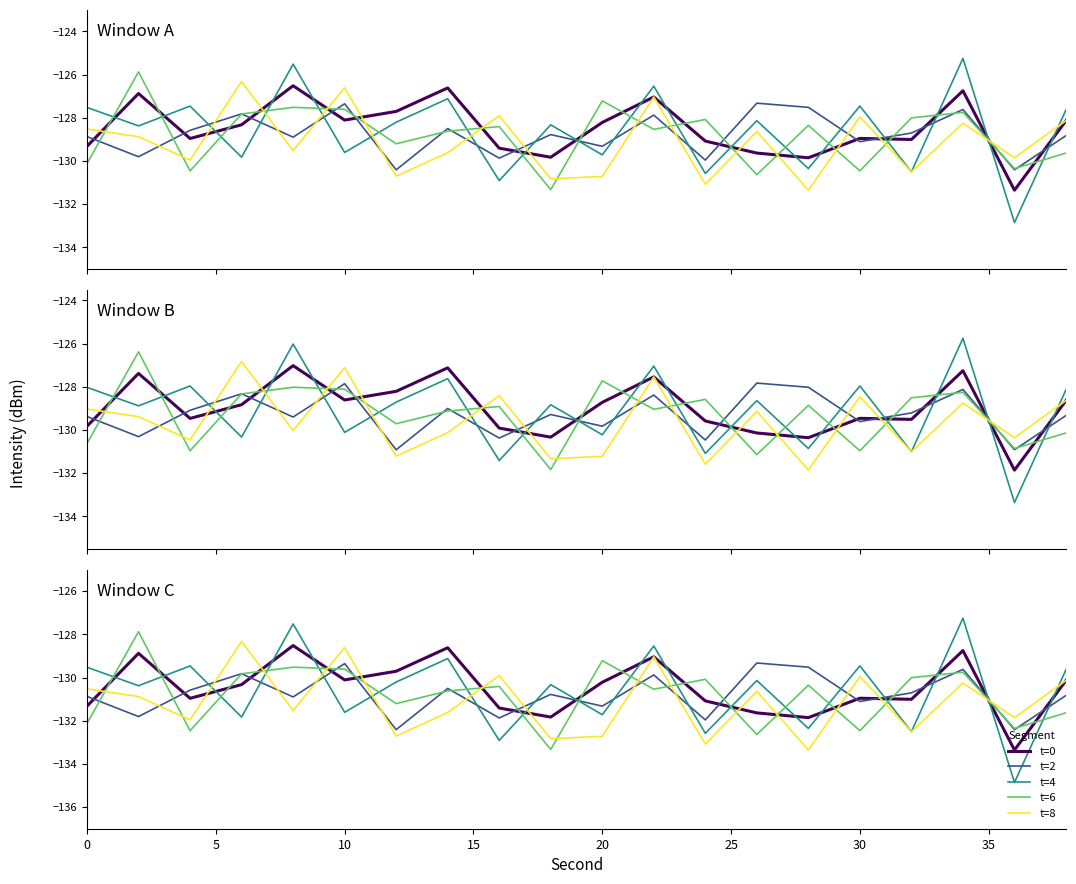

Is the value of t=8 at 30 greater than the value of t=0 at 19?

No